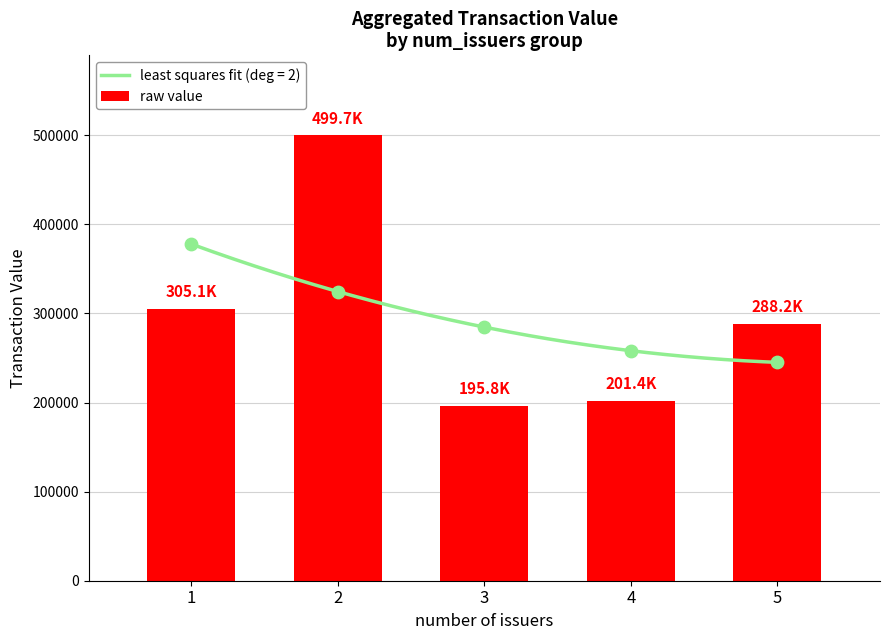

What is the change in value from 2 to 5?

-211450